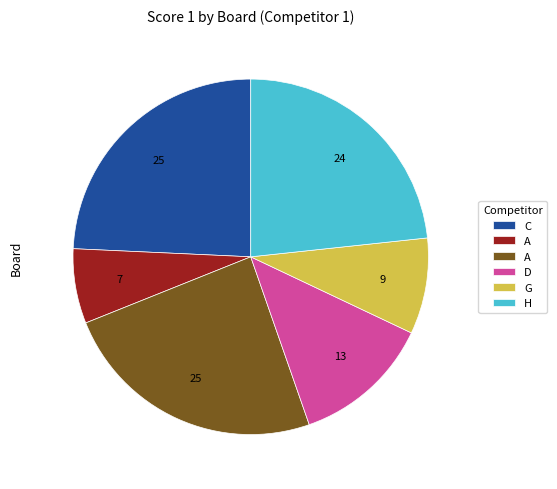

Is there a majority slice in this chart?

No